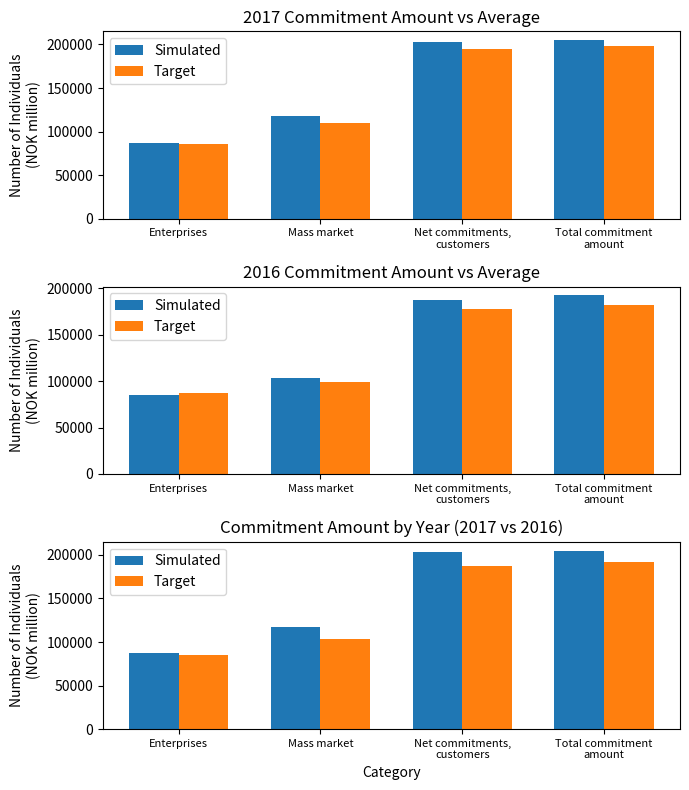

At Enterprises, list the series in order from largest to smallest.

Simulated, Target